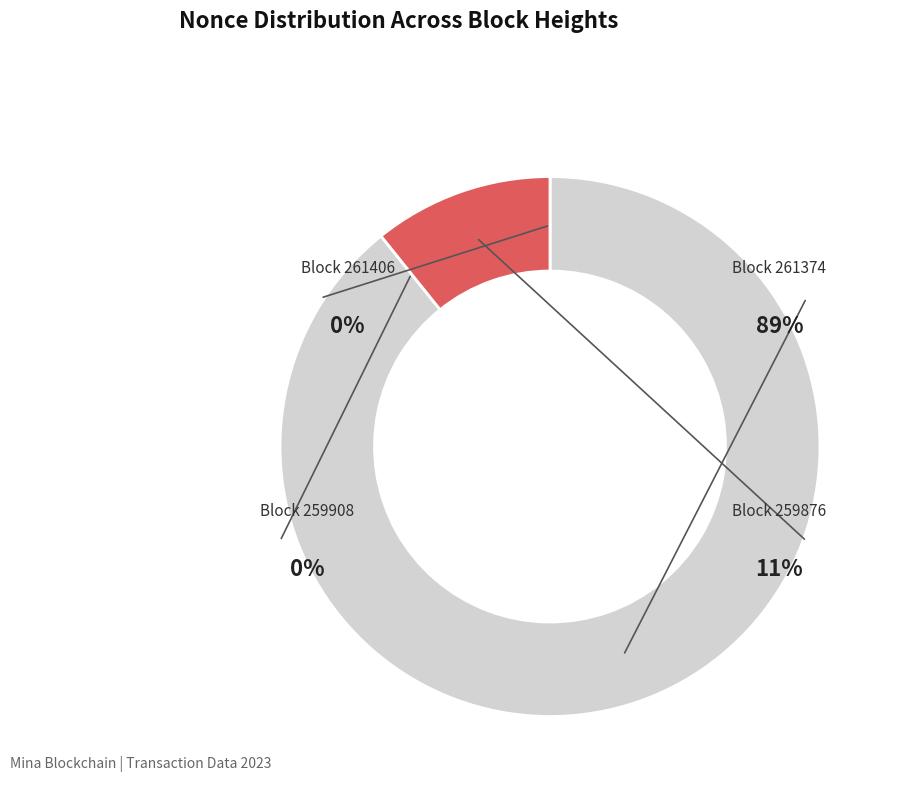

What portion of the pie excludes 261406?

100.0%